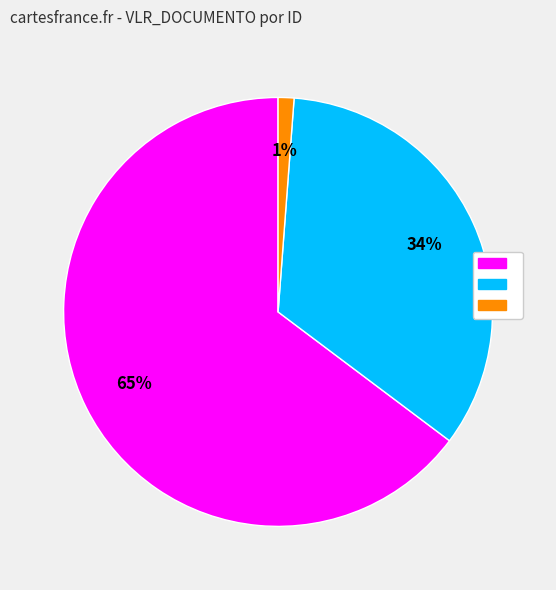

Count the number of slices in the pie.

3